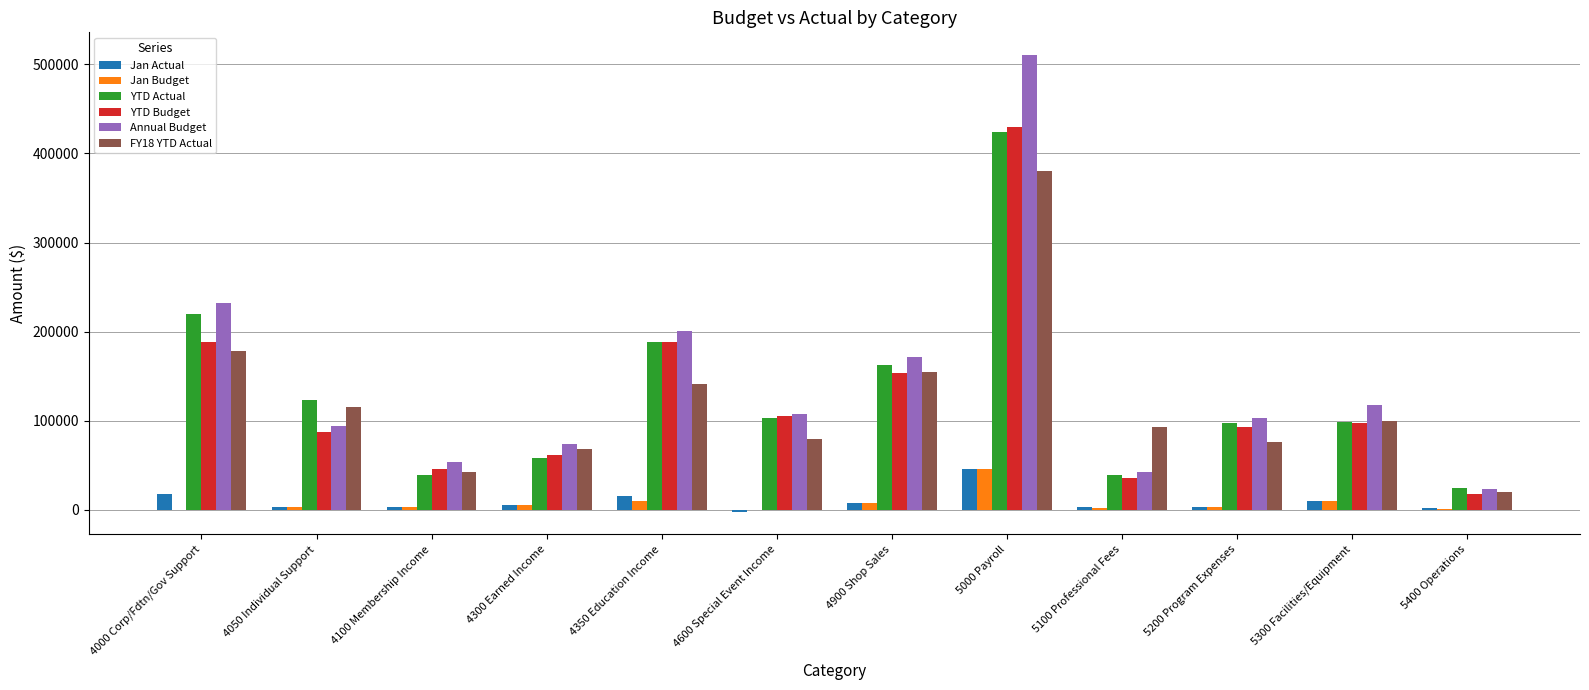

The value of FY18 YTD Actual at 4350 Education Income is 75953.7. True or false?

False